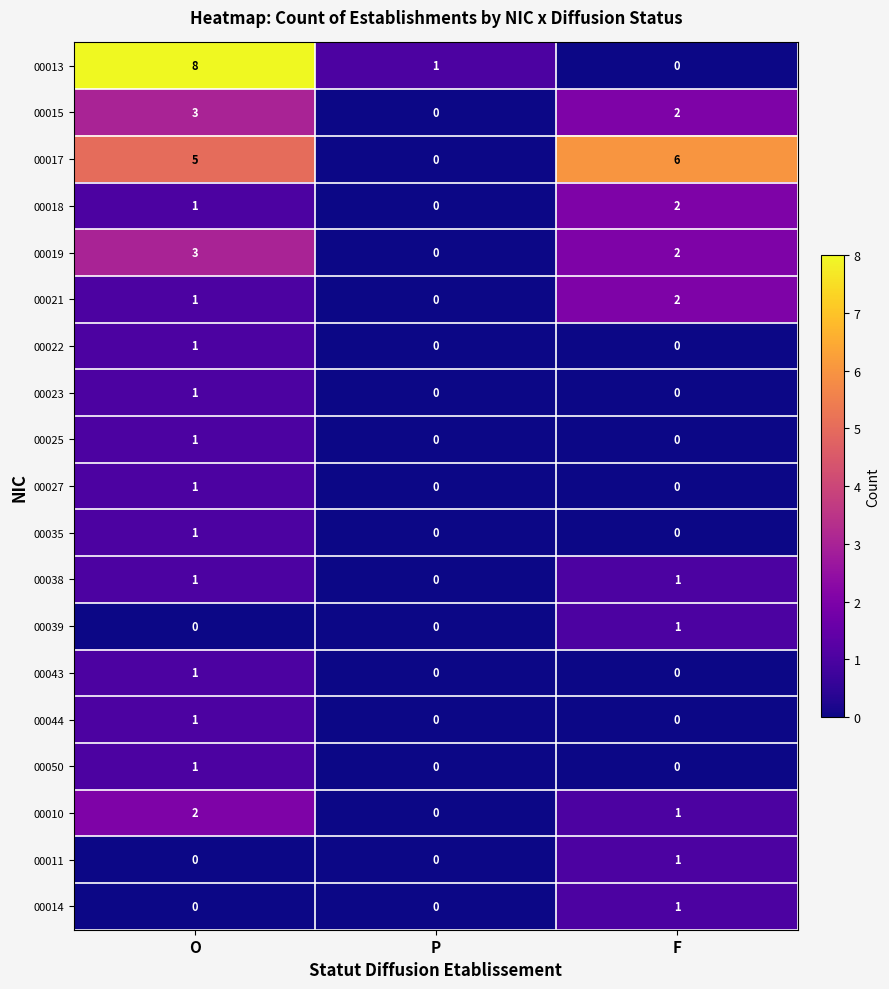

Which series has the largest range (max minus min)?

00013